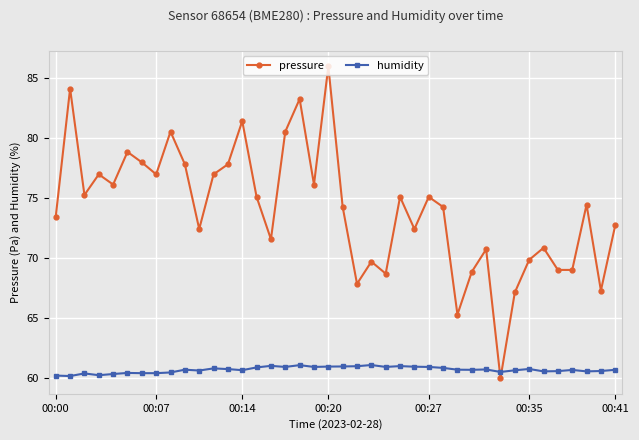

Which series has the largest total across all categories?

pressure